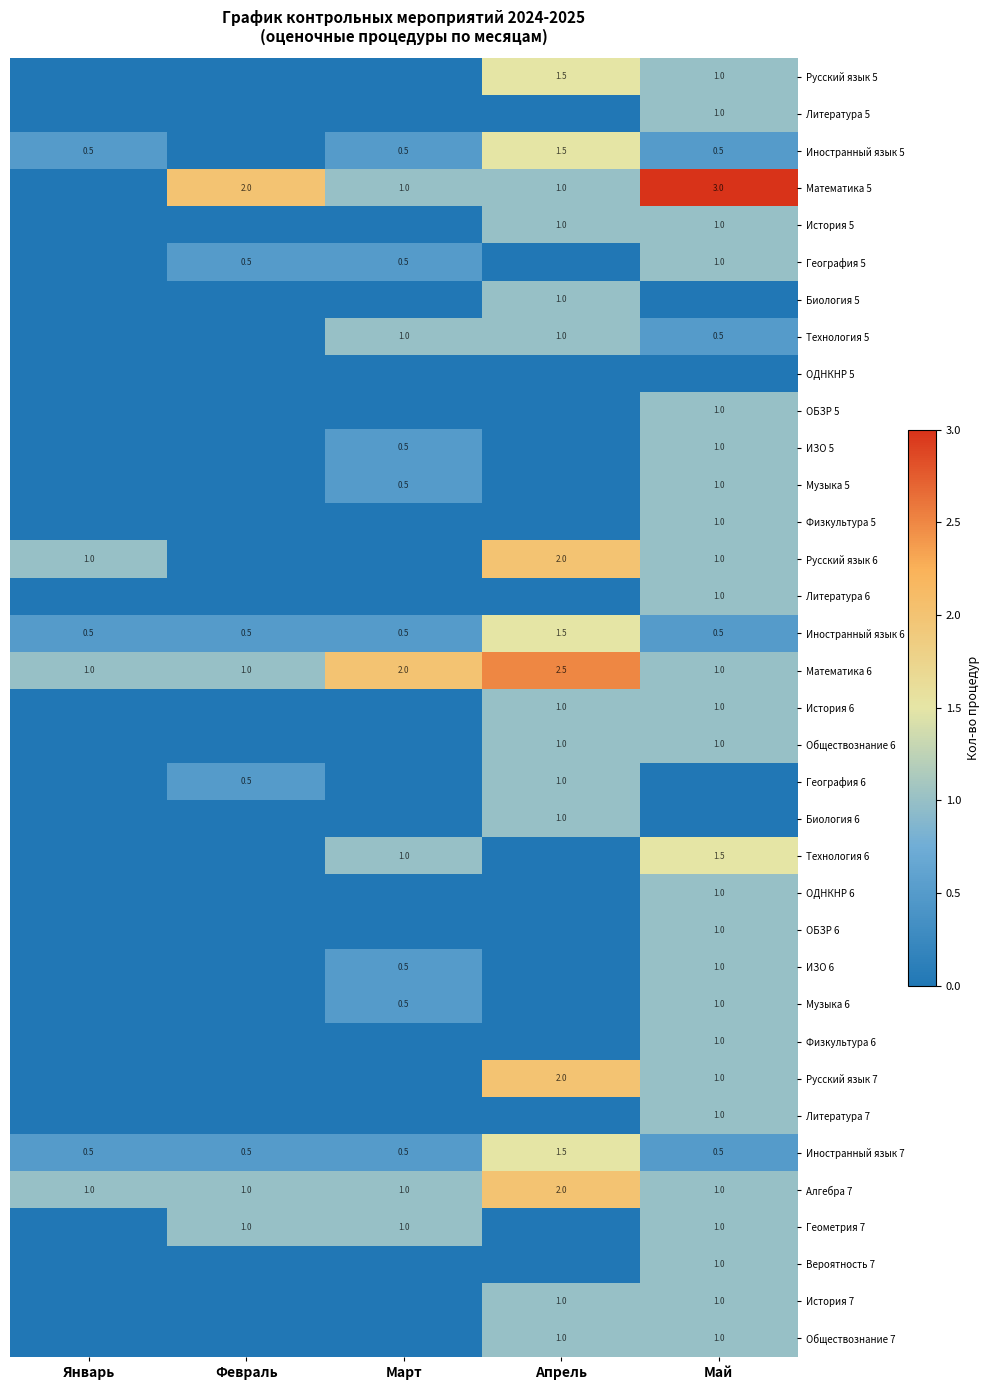

What value does the Алгебра 7 series have at Апрель?

2.0